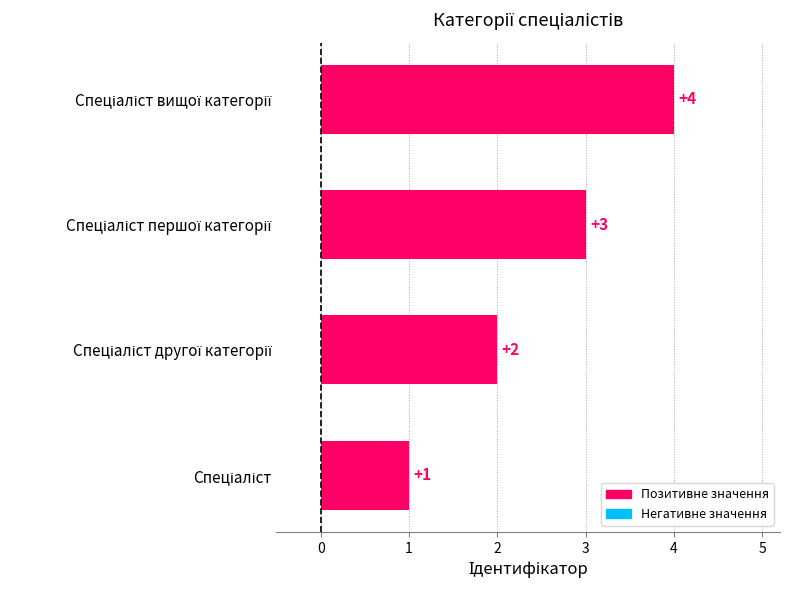

What is the difference between the maximum and minimum values?

3